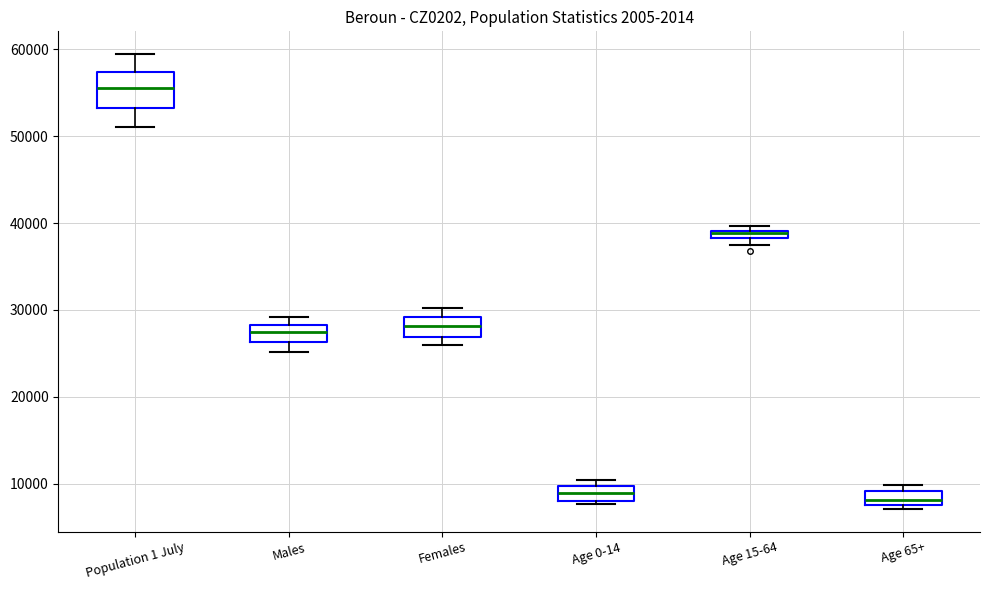

Where is the lower edge of the box for Females on the y-axis? The values are not printed on the chart, so give them approximately, as read against the axis.

27000